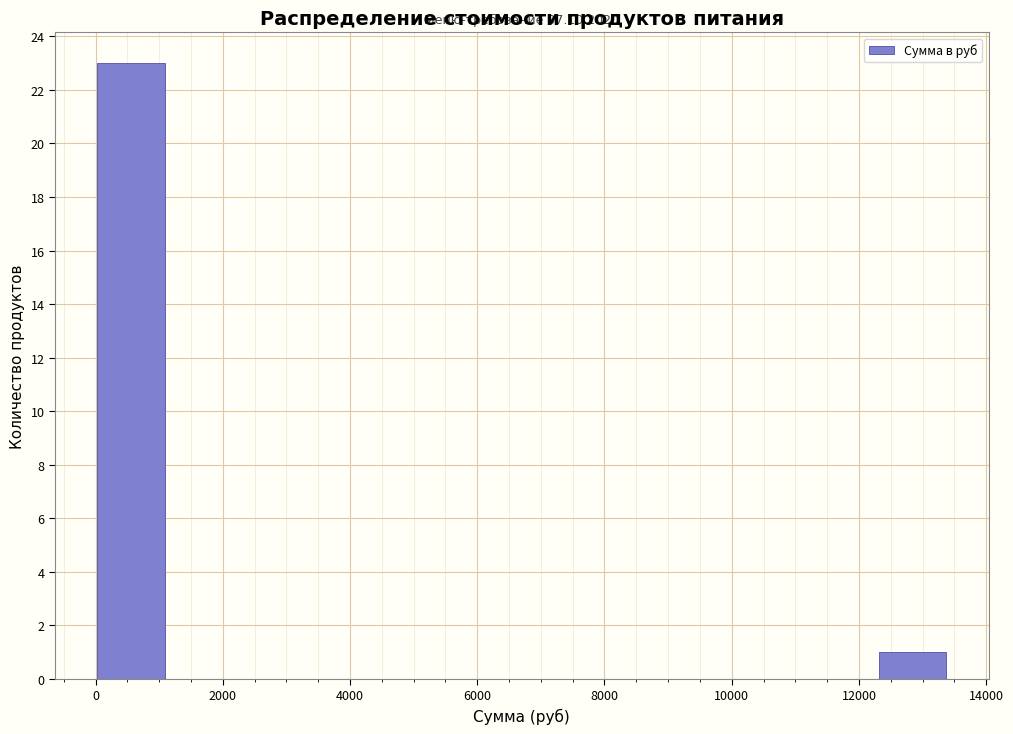

Which range on the x-axis has the tallest bar?

0 to 1200